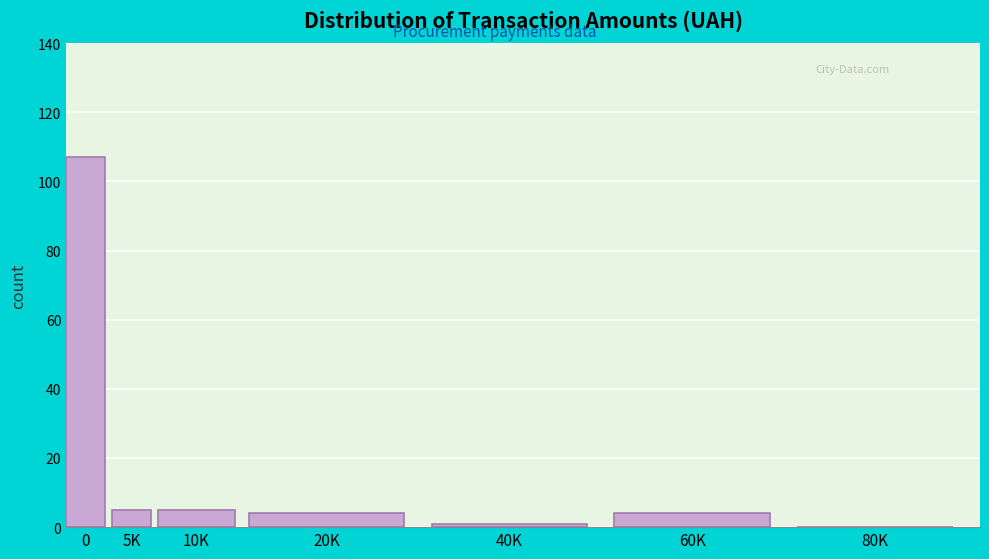

Reading left to right, list all the values displayed in this chart.

0=107	5K=5	10K=5	20K=4	40K=1	60K=4	80K=0